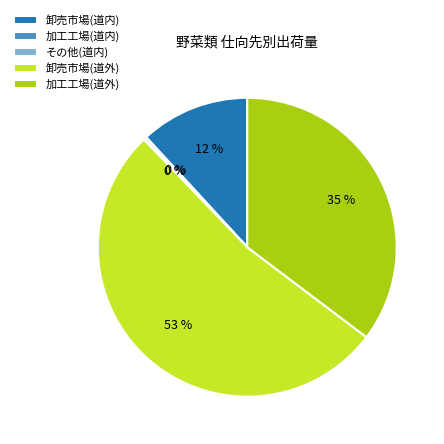

Which slice is the largest?

卸売市場(道外)